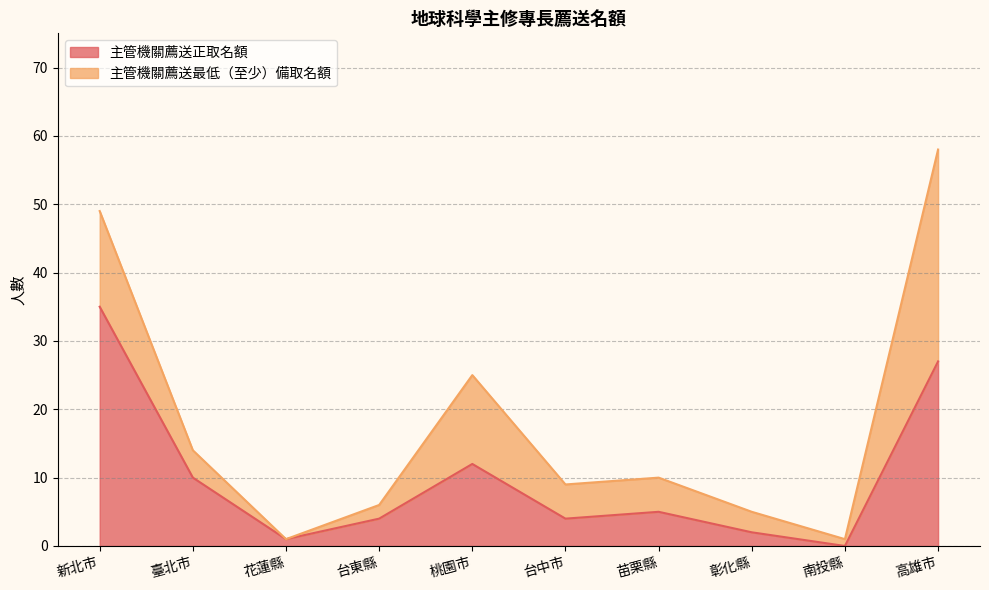

What is the label of the 5th point from the left?

桃園市